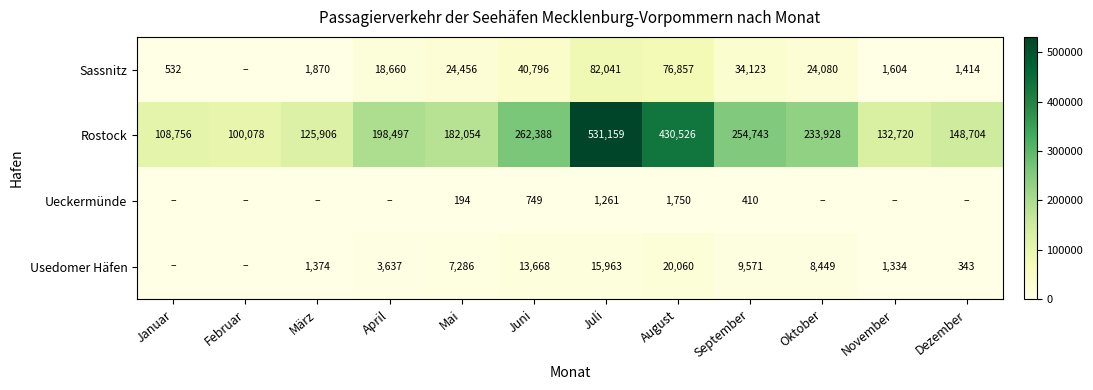

At which label is Rostock closest to 315618?

Juni